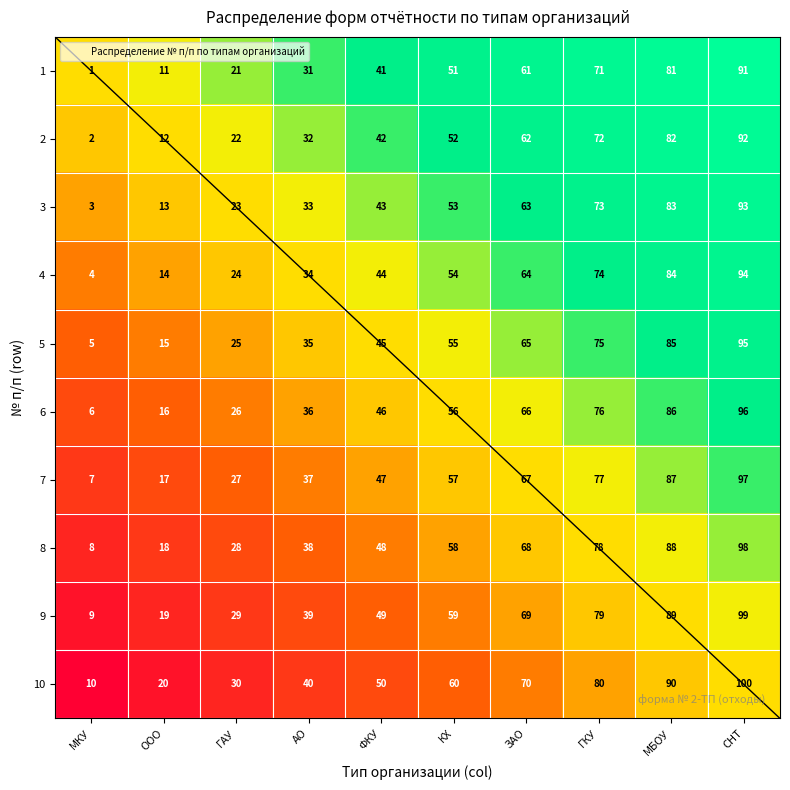

Which series has the largest range (max minus min)?

1